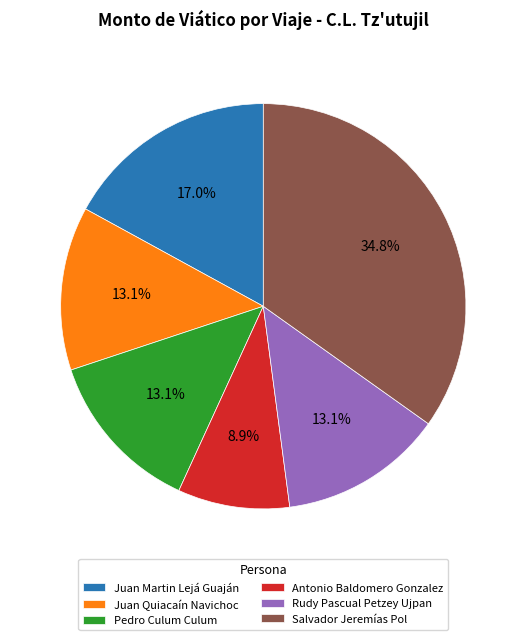

Does any single category account for the majority?

No